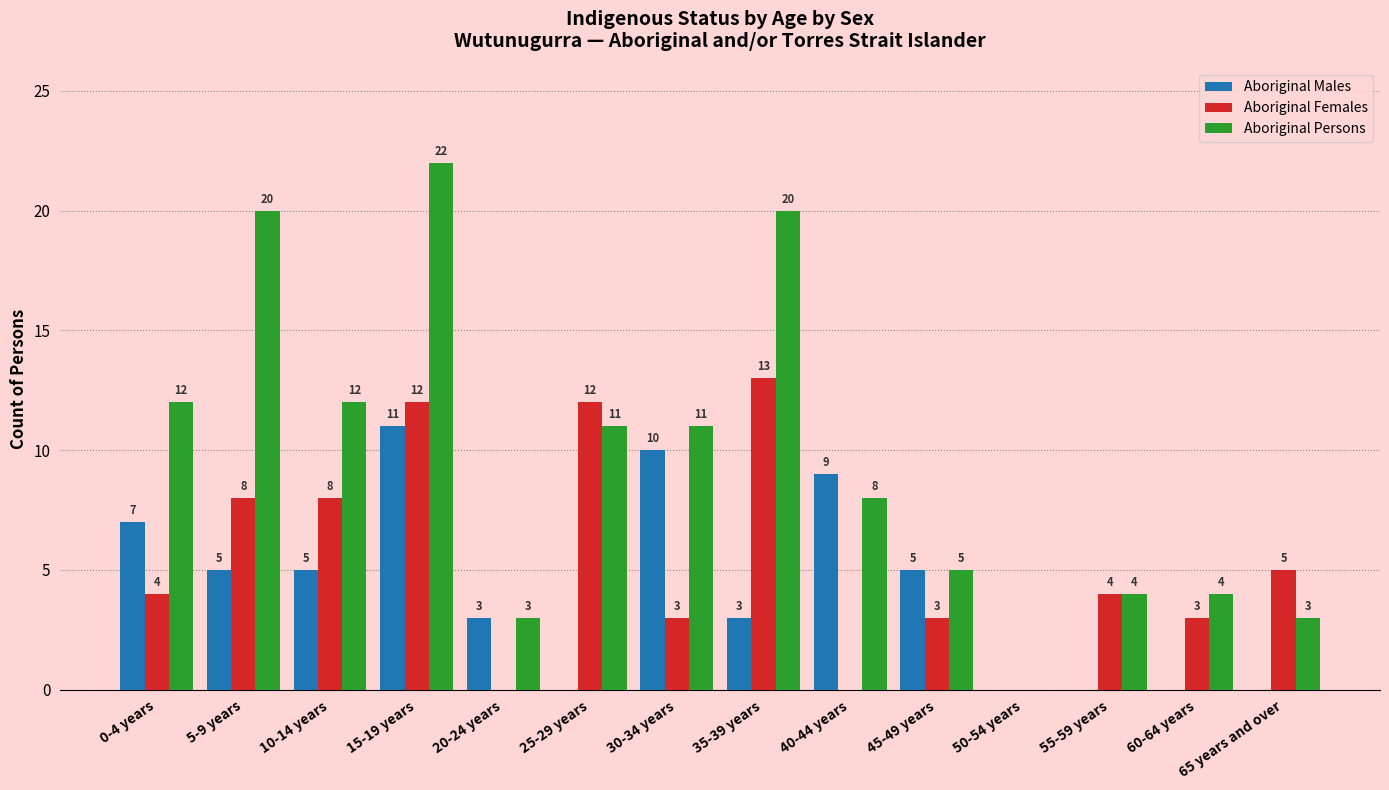

Is it true that Aboriginal Persons equals 22 at 15-19 years?

True